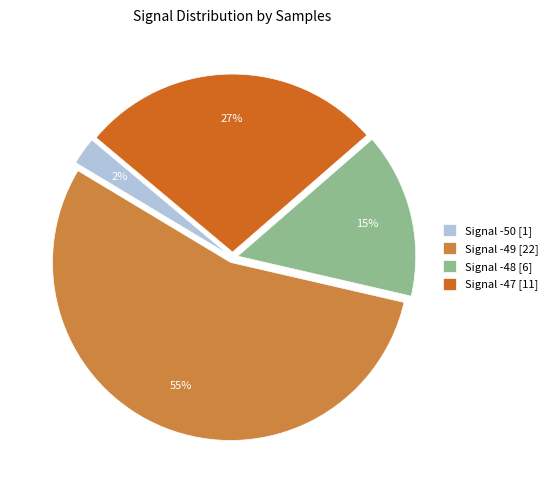

Is the sum of Signal -49 [22] and Signal -47 [11] greater than half?

Yes